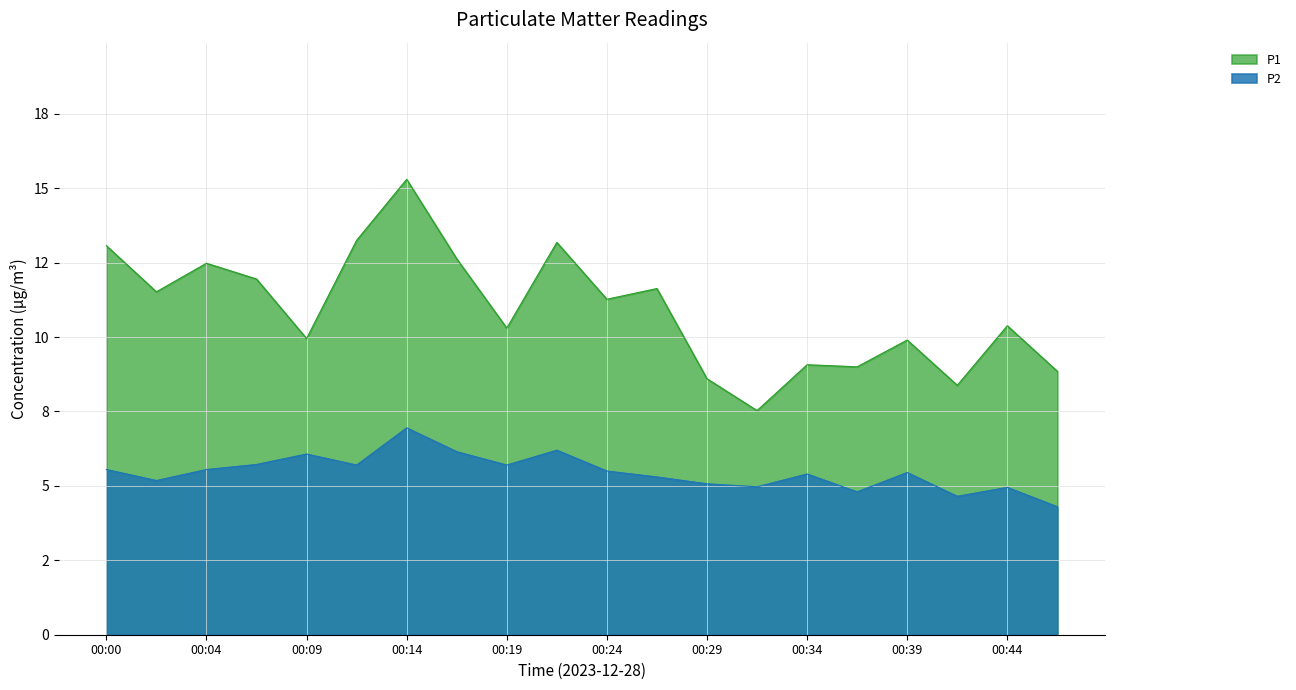

Which category has the highest value across all series?

00:14